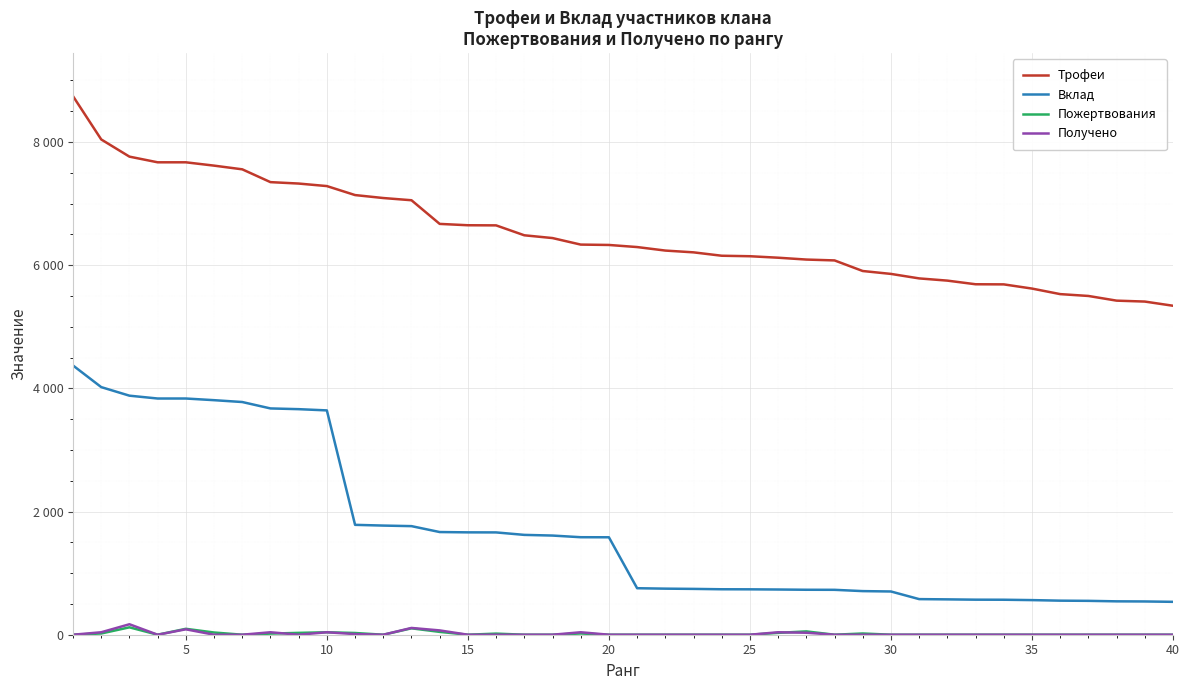

Is this an area chart (filled region under the line)?

No